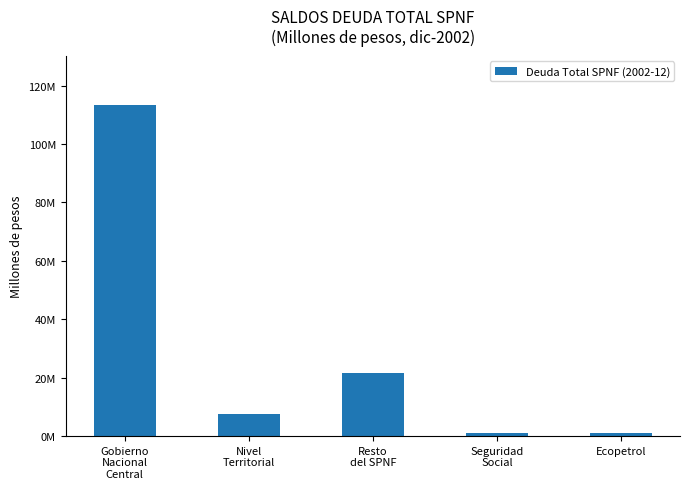

Reading left to right, extract all data points from this chart.

Gobierno
Nacional
Central=113239077.4	Nivel
Territorial=7636791.4	Resto
del SPNF=21744122.3	Seguridad
Social=1208611.9	Ecopetrol=1190920.1